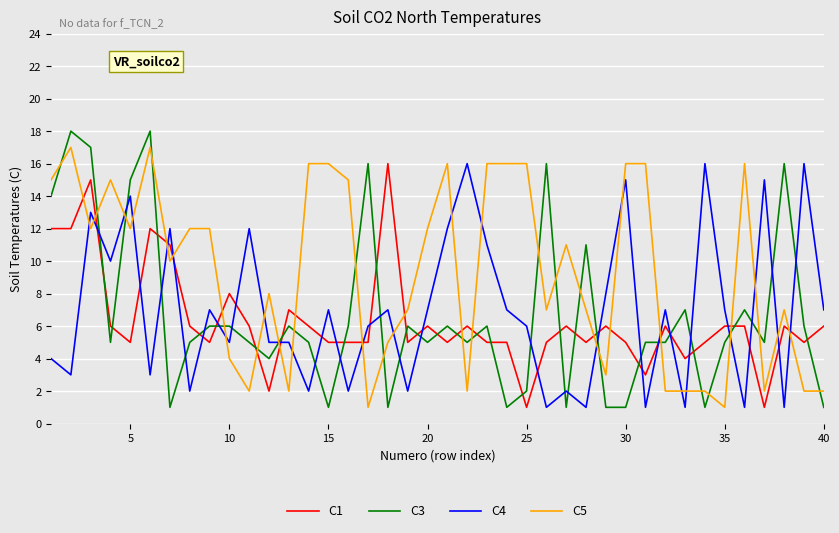

Which series has the largest total across all categories?

C5